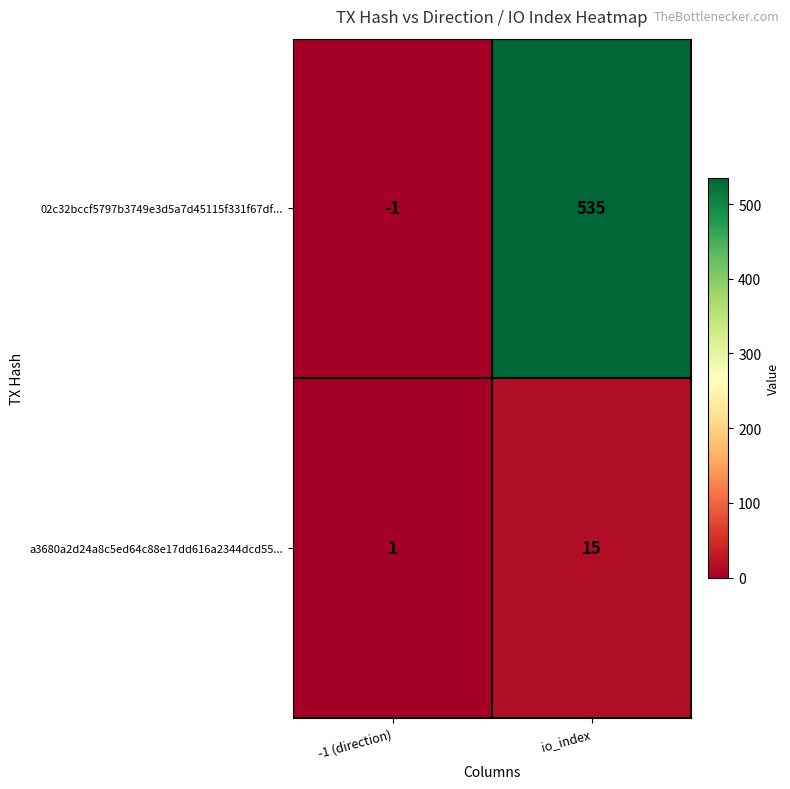

List the series in order of their overall mean, highest first.

02c32bccf5797b3749e3d5a7d45115f331f67df..., a3680a2d24a8c5ed64c88e17dd616a2344dcd55...